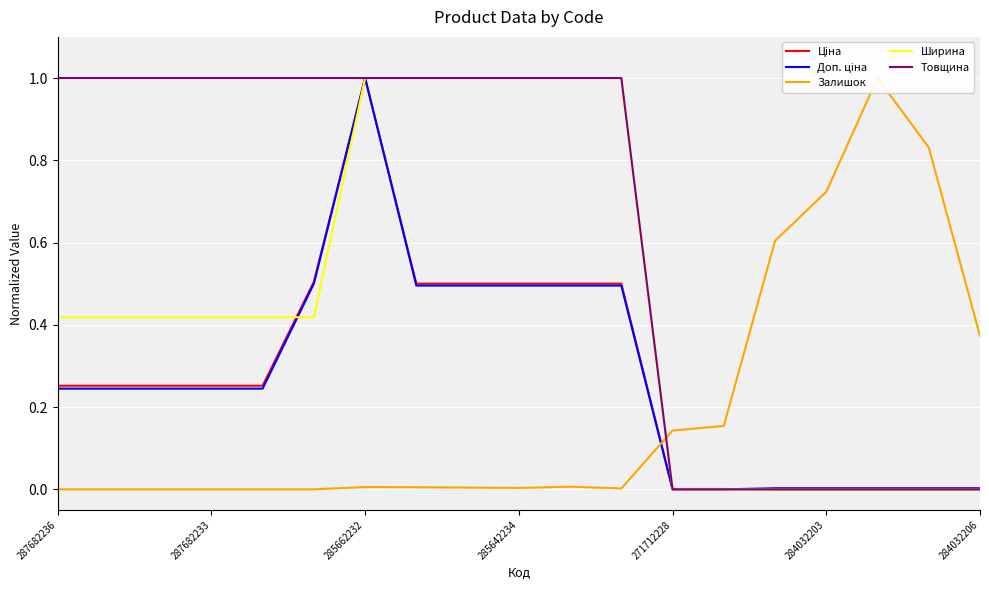

Which series has the largest total across all categories?

Товщина